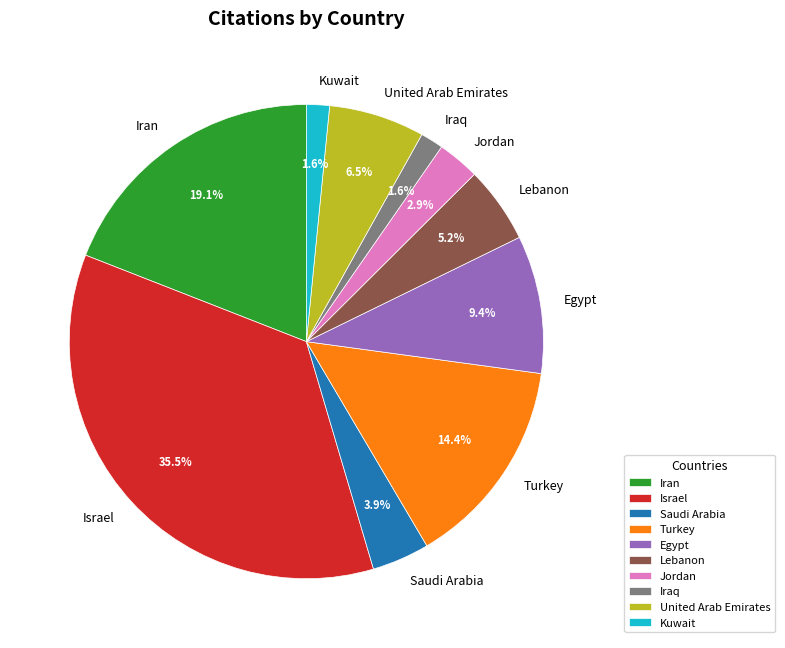

To the nearest percent, what portion does Egypt represent?

9%